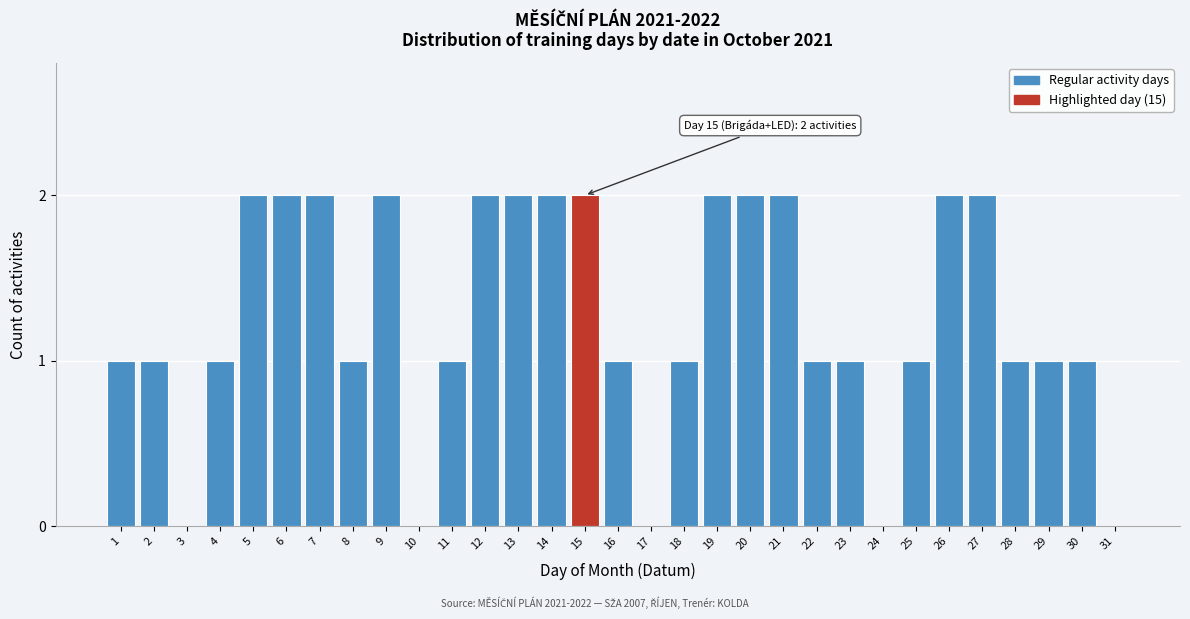

What is the sum of all values?

39